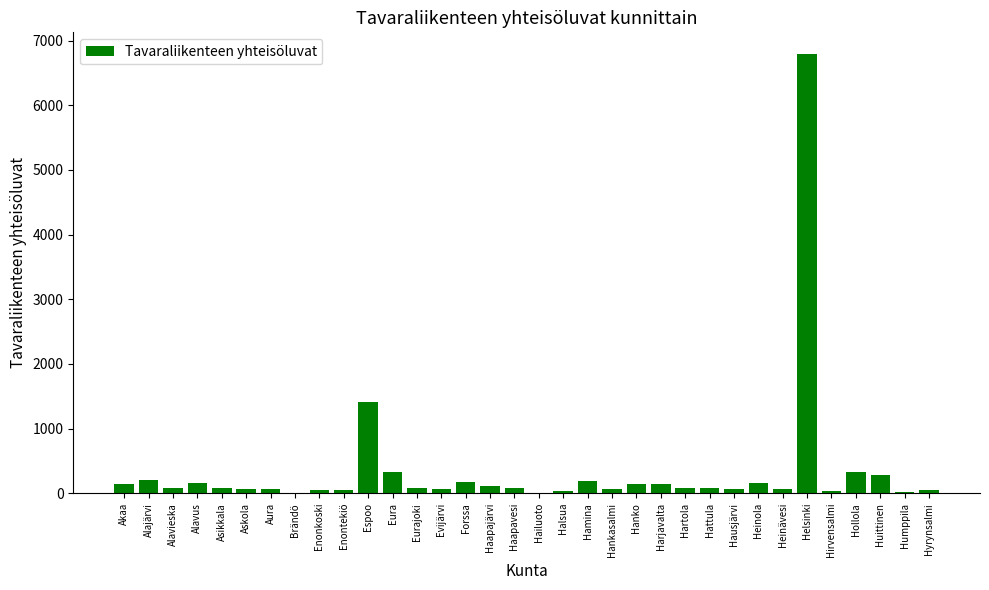

What is the approximate value at Enonkoski, to the nearest 50?

50